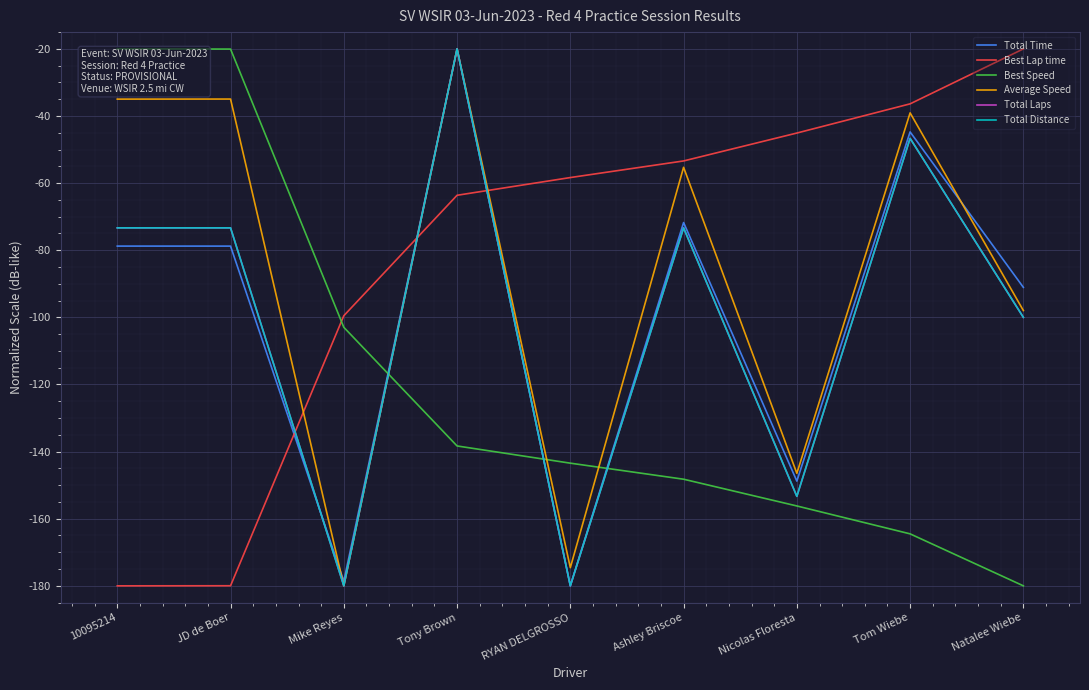

Where does the Best Lap time series first go above -58?

Ashley Briscoe